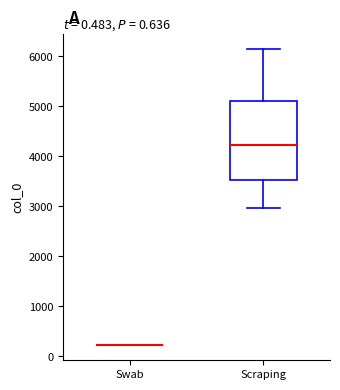

Comparing the boxes themselves (not the whiskers), which one is the tallest?

Scraping